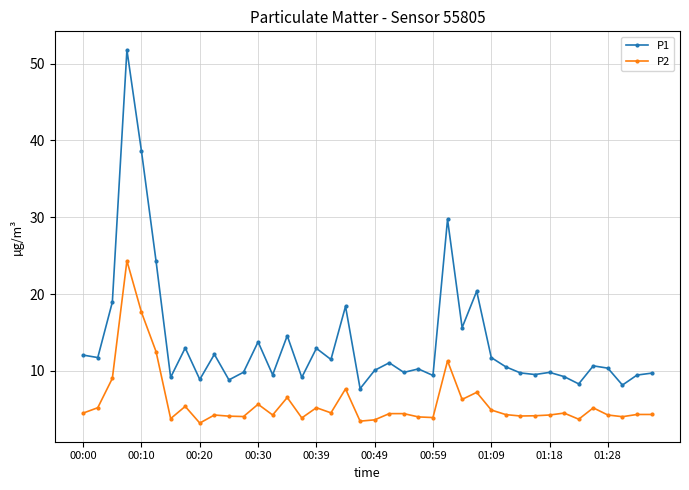

What is the lowest value of the P2 series?

3.2